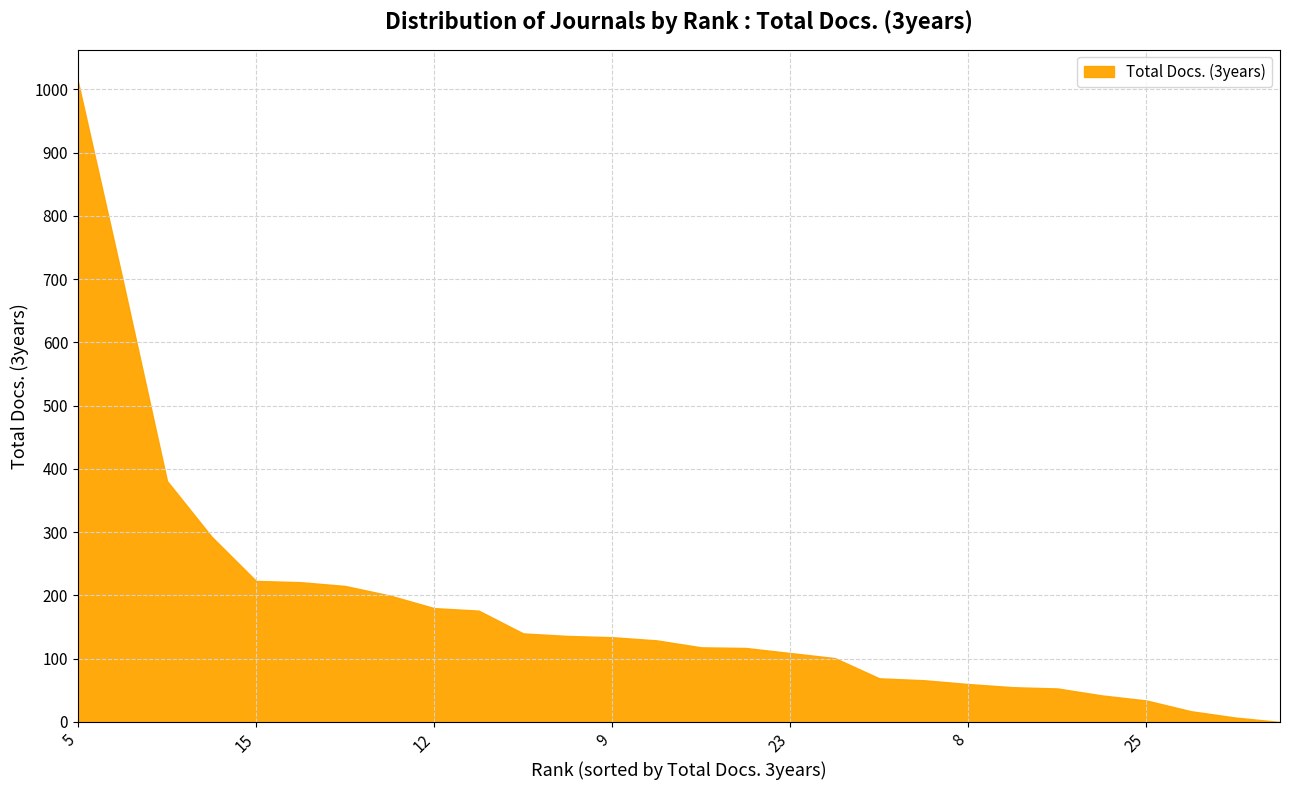

The value at 23 is 109. True or false?

True